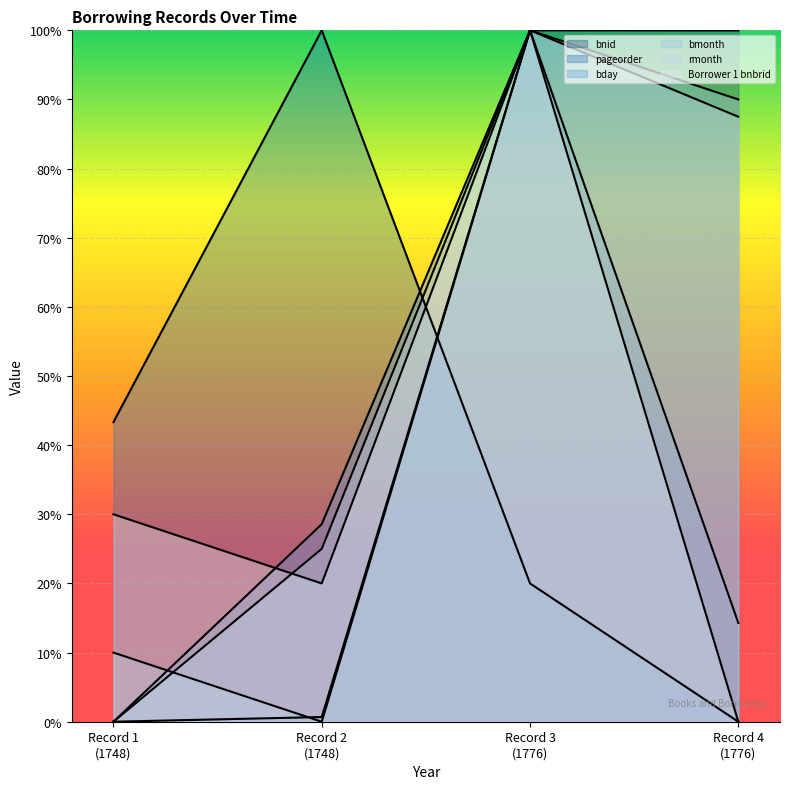

What is the maximum value shown in the chart?

100.0